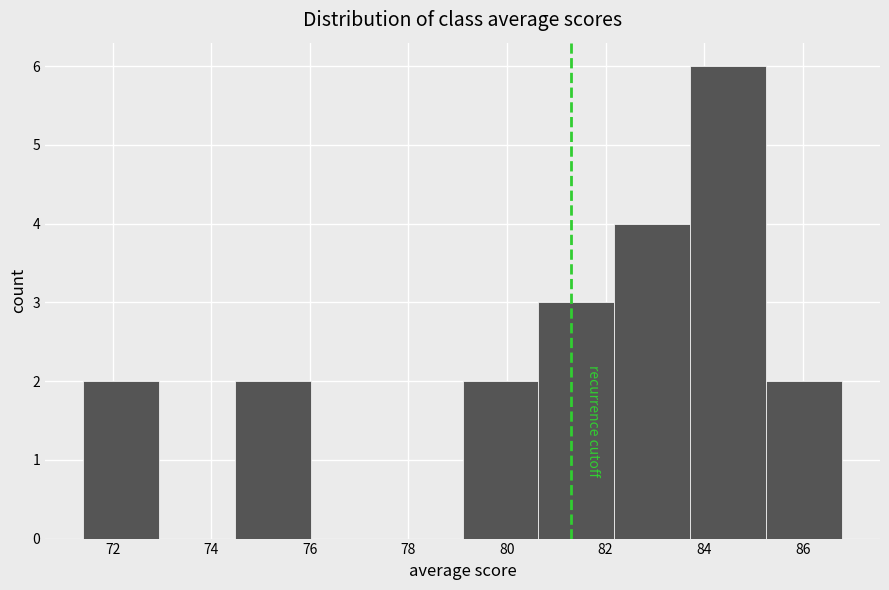

Reading left to right, transcribe this chart: for each bar, give the range it covers on the x-axis and its height. Neither the bar edges nor the heights are printed on the chart, so give them approximately, as read against the axes.

71.40 to 72.94: 2
72.94 to 74.48: 0
74.48 to 76.02: 2
76.02 to 77.56: 0
77.56 to 79.10: 0
79.10 to 80.64: 2
80.64 to 82.18: 3
82.18 to 83.72: 4
83.72 to 85.26: 6
85.26 to 86.80: 2